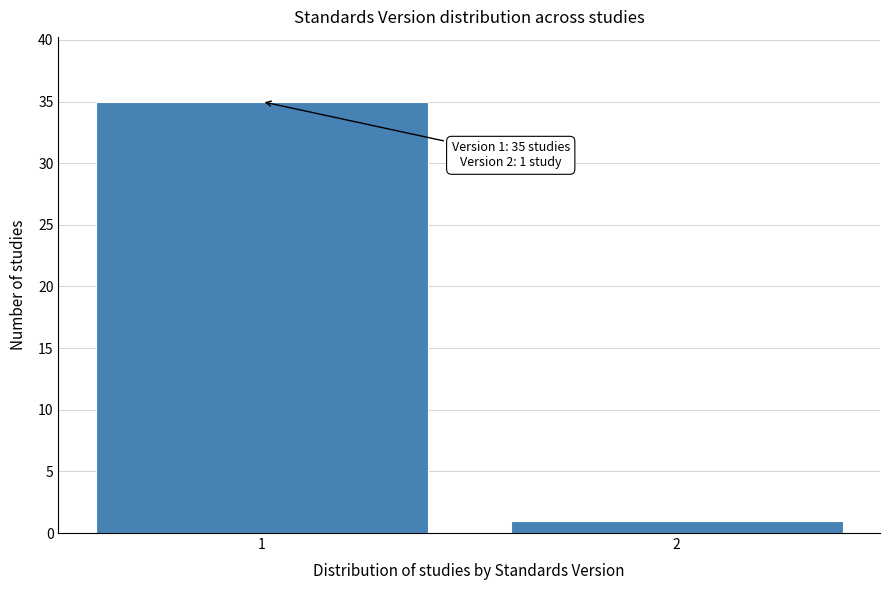

Reading right to left, extract all data points from this chart.

2=1	1=35